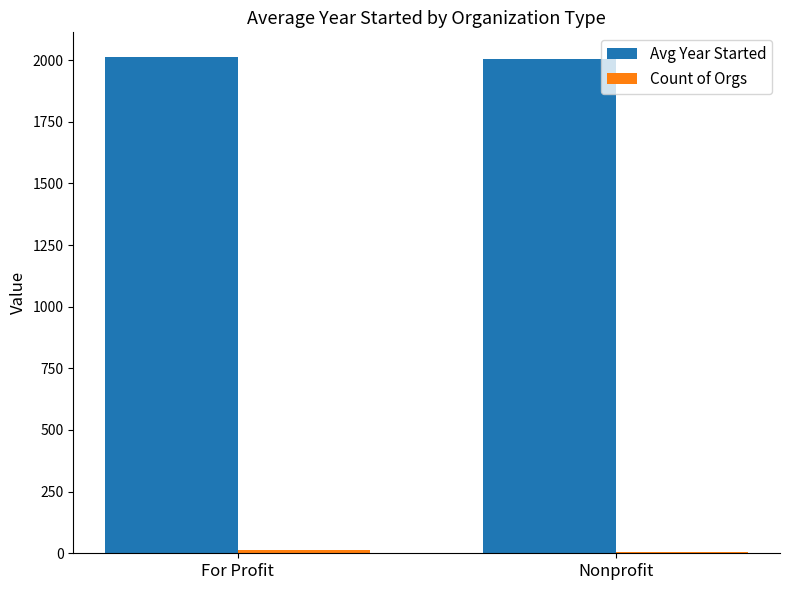

Which series has the largest total across all categories?

Avg Year Started